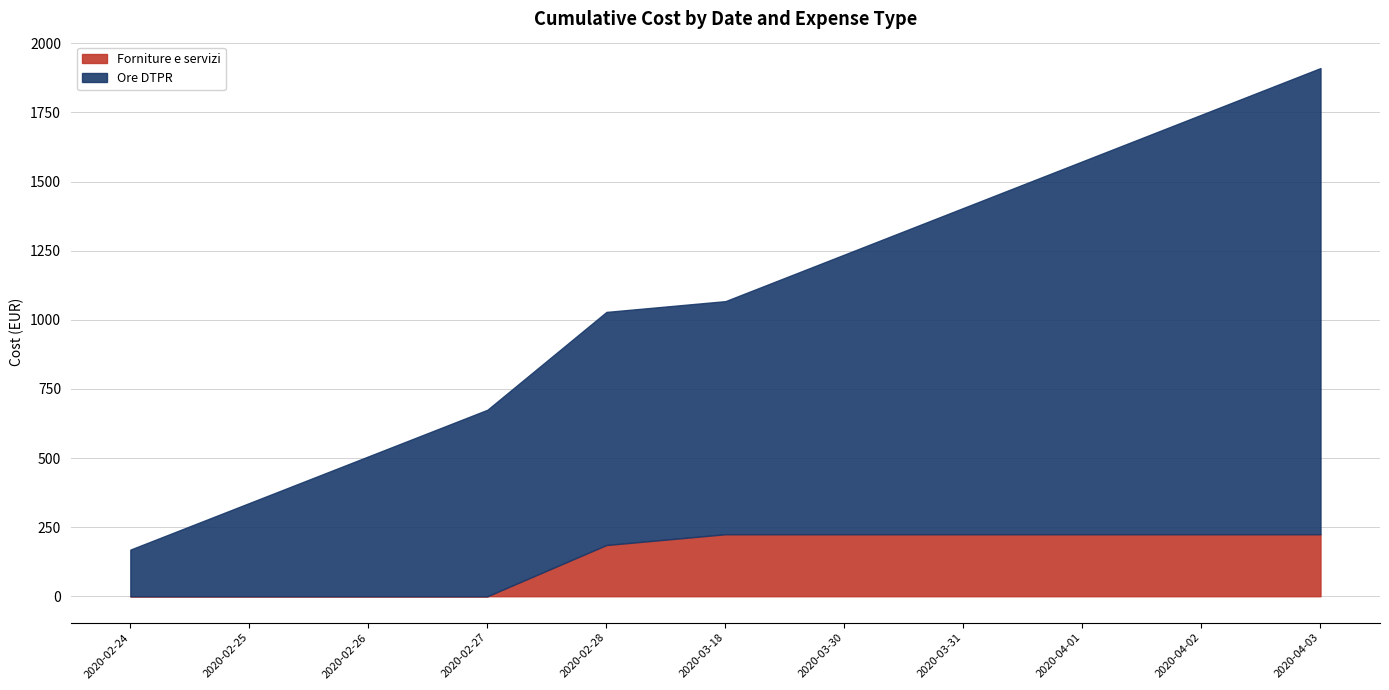

At which category is the sum across all series the highest?

2020-04-03